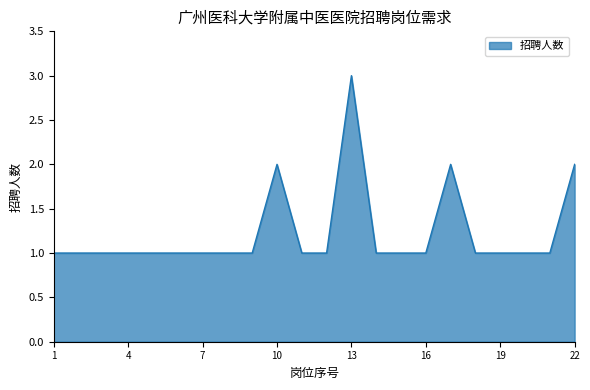

What is the maximum value shown in the chart?

3